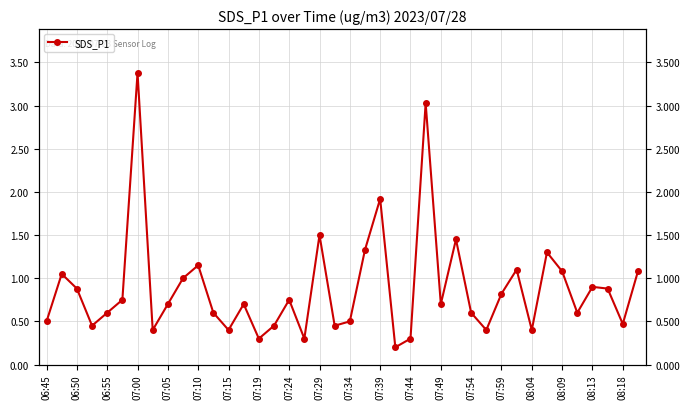

At which category does the chart reach its minimum across all series?

23